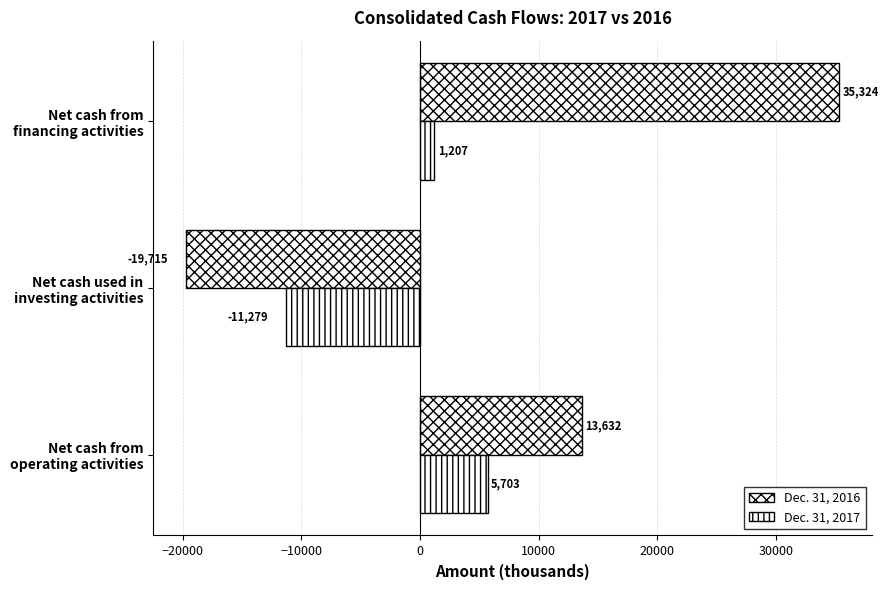

What is the value of the Dec. 31, 2017 bar at the 2nd from the left?

-11279